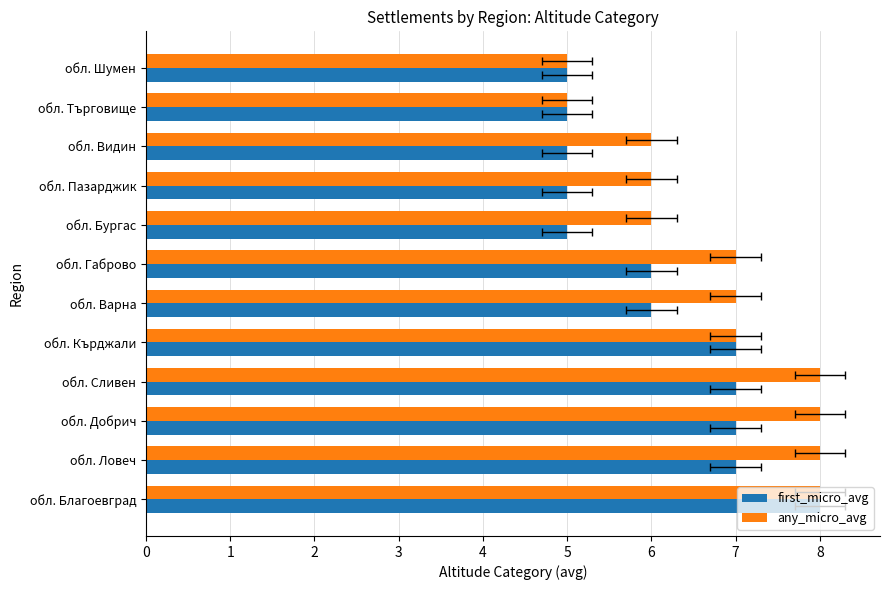

What is the approximate value of any_micro_avg at обл. Благоевград?

8